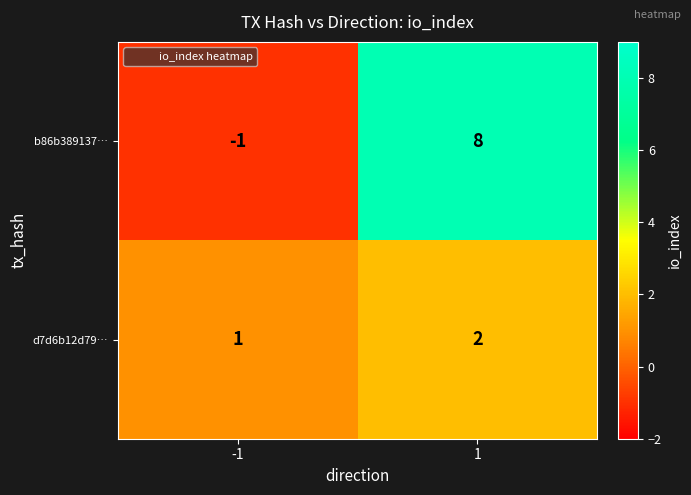

What is the difference between the b86b389137… values at 1 and -1?

9